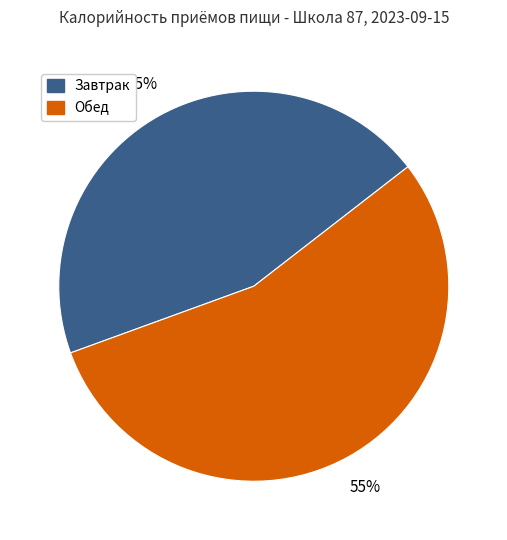

Is there any slice that represents more than half of the pie?

Yes